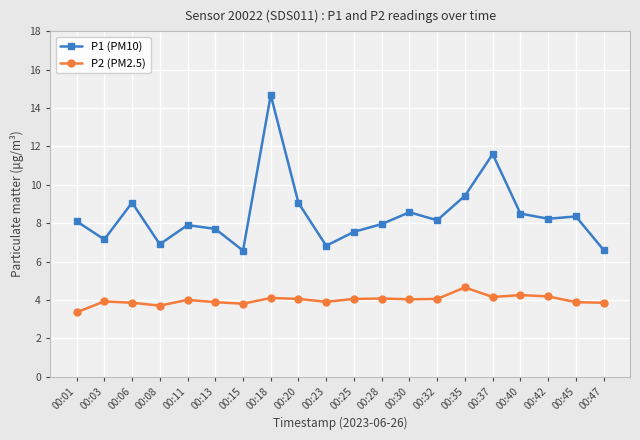

Does the chart have visible grid lines?

Yes